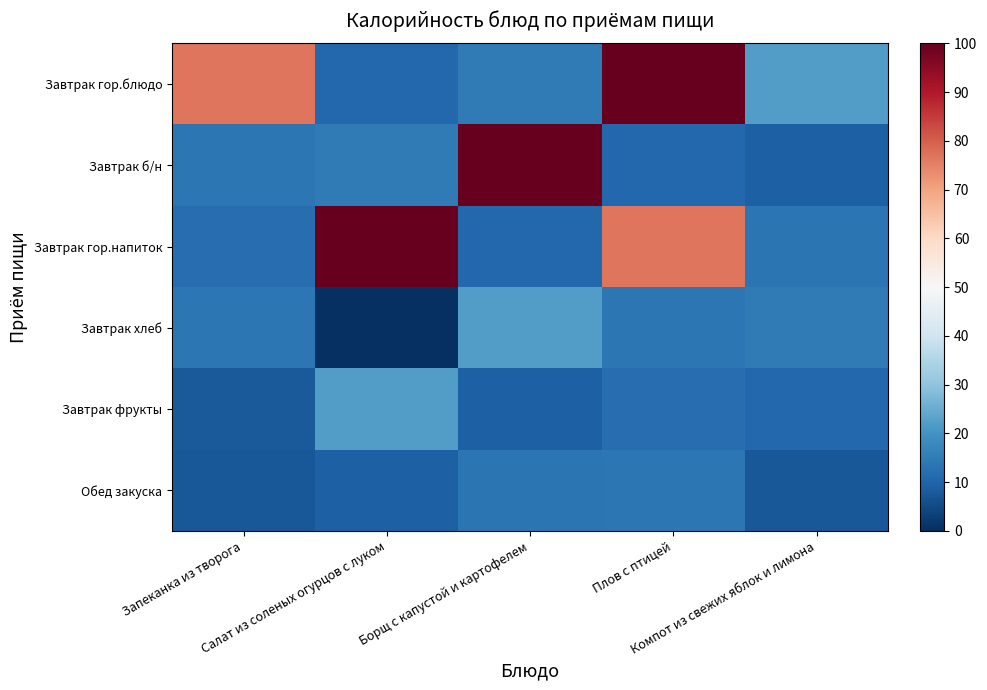

Which series has the widest spread of values?

Завтрак б/н